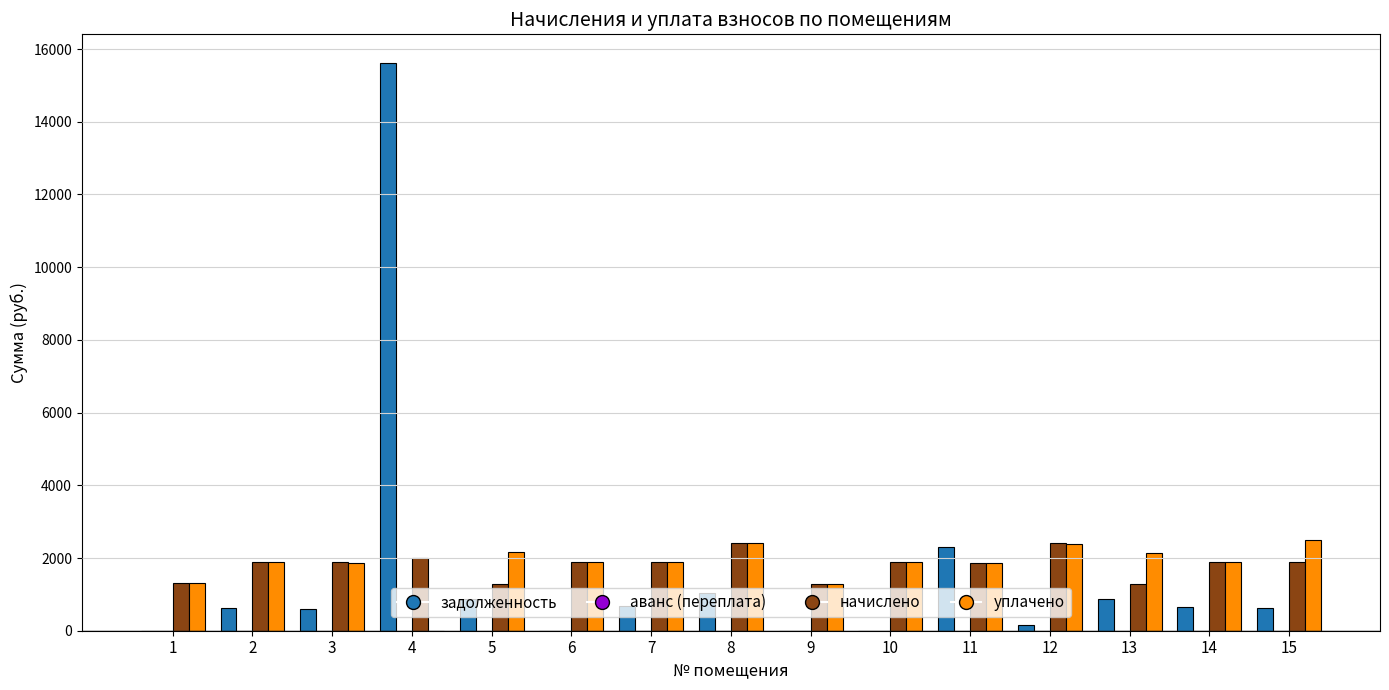

How many positive values does the уплачено series have?

14